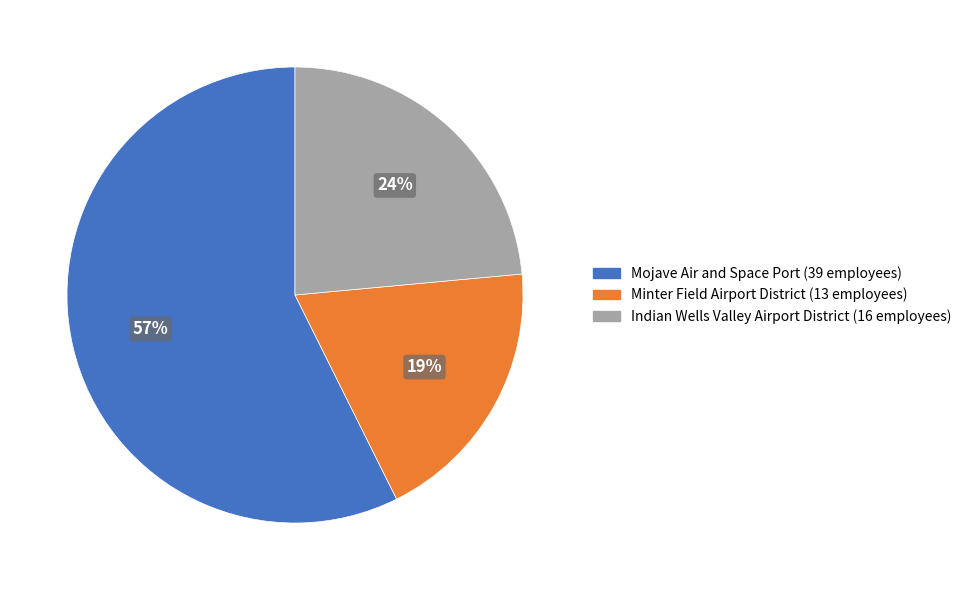

To the nearest percent, what percentage of the pie is Minter Field Airport District?

19%